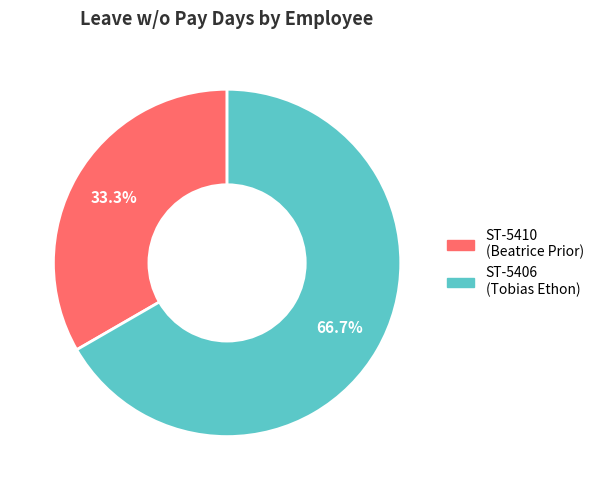

To the nearest percent, what percentage of the pie is ST-5406 (Tobias Ethon)?

67%